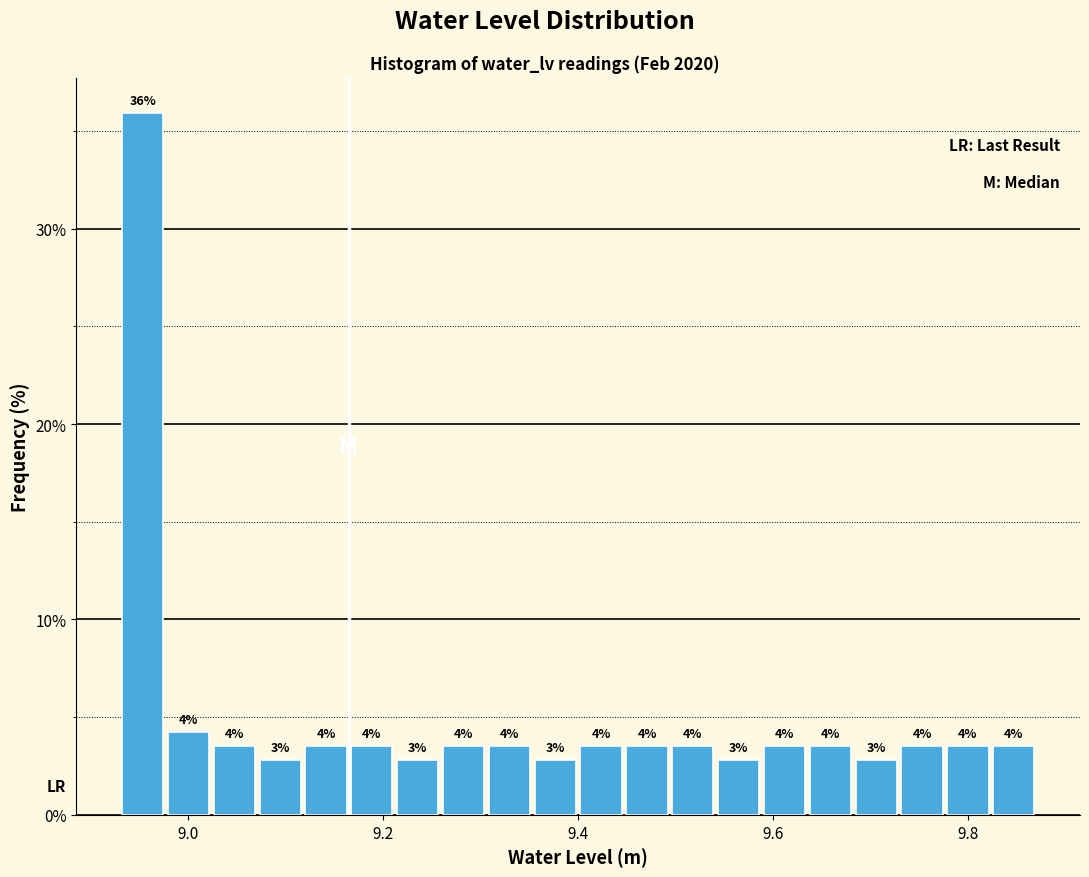

Read against the x-axis, roughly where is the centre of the tallest bar?

8.96